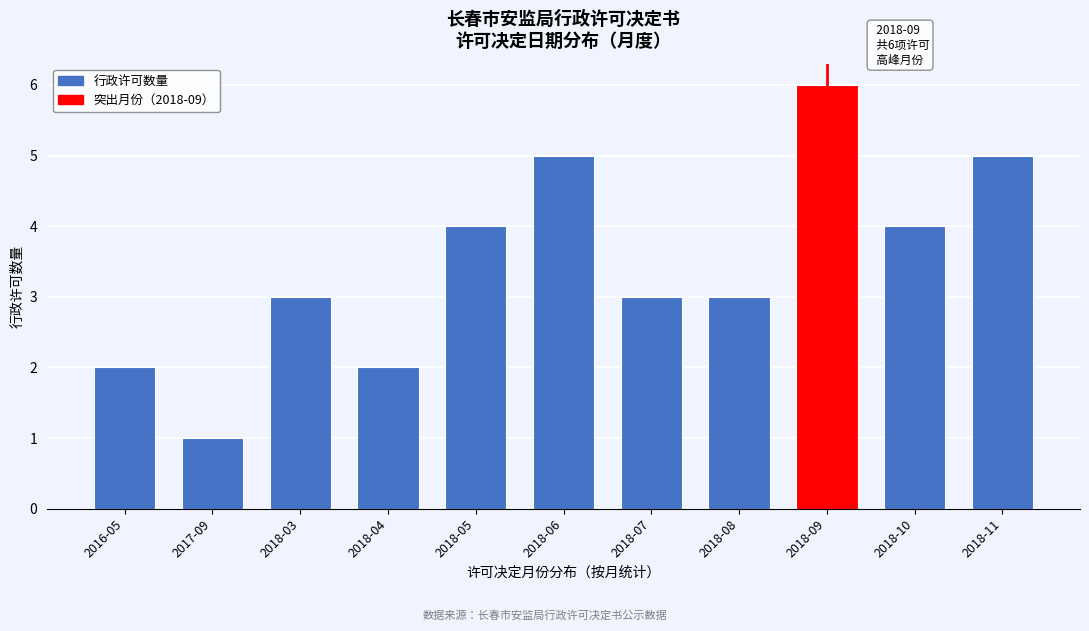

Reading left to right, extract all data points from this chart.

2016-05=2	2017-09=1	2018-03=3	2018-04=2	2018-05=4	2018-06=5	2018-07=3	2018-08=3	2018-09=6	2018-10=4	2018-11=5